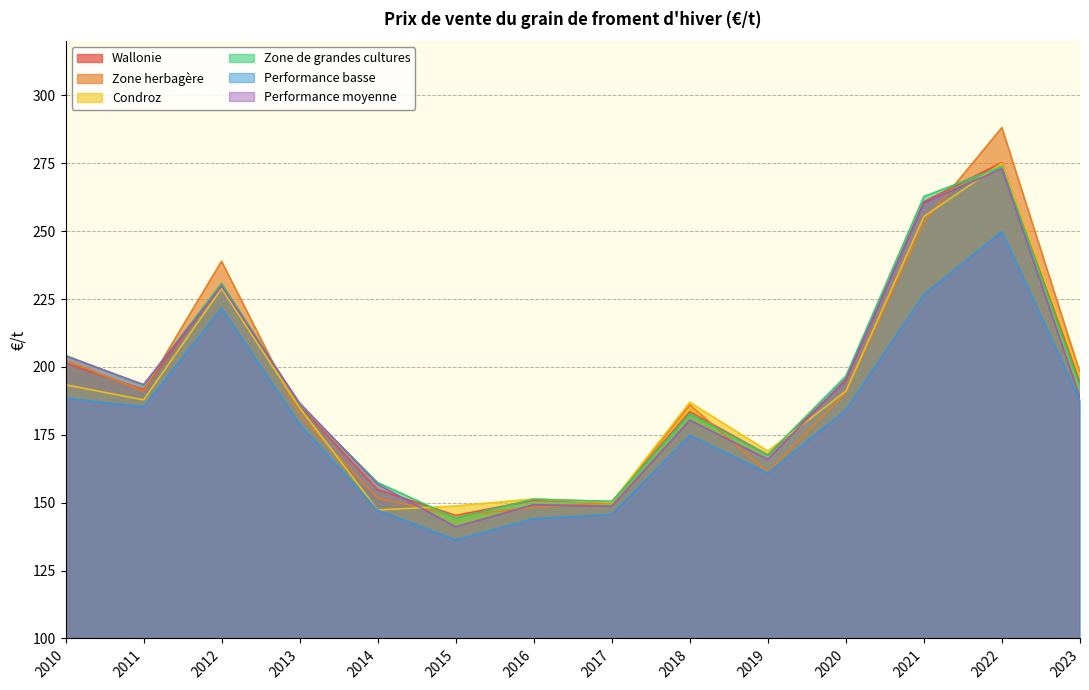

Where is the first local maximum for Performance moyenne?

2012